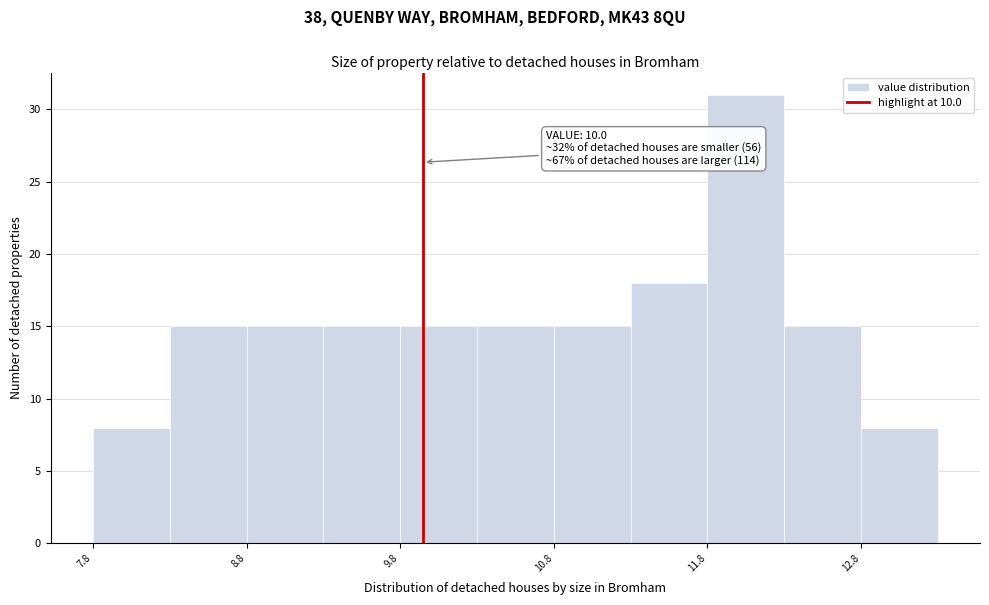

Which range on the x-axis has the tallest bar?

11.85 to 12.35